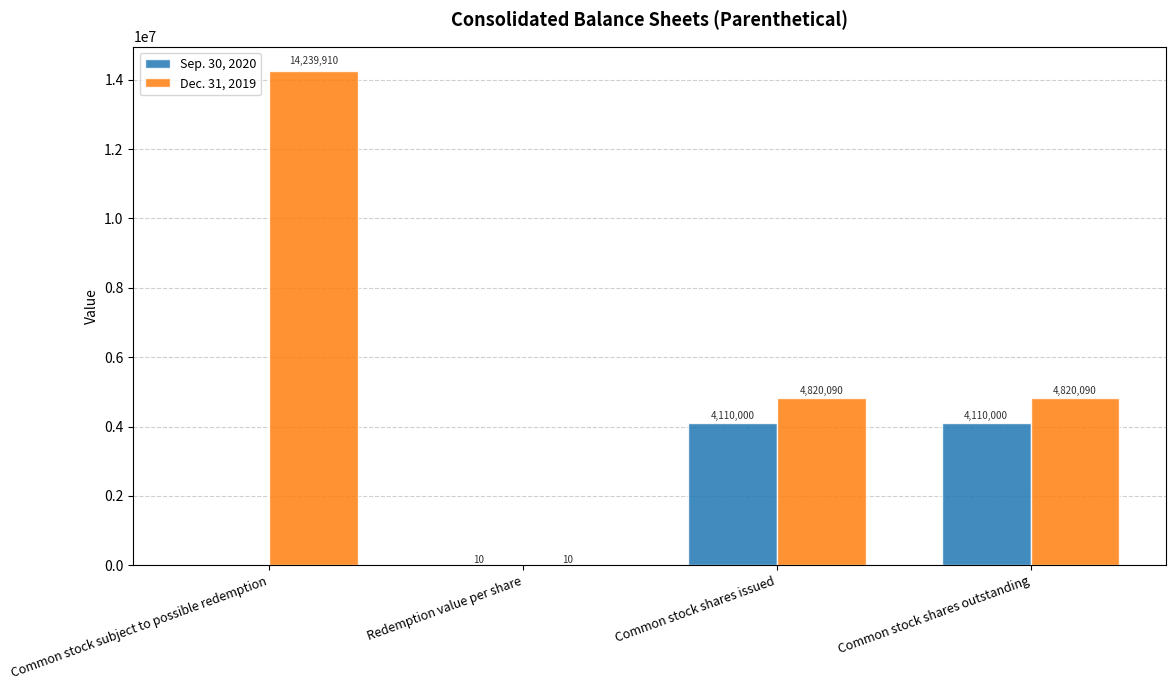

How many Dec. 31, 2019 values are between 4820090 and 14239910?

3